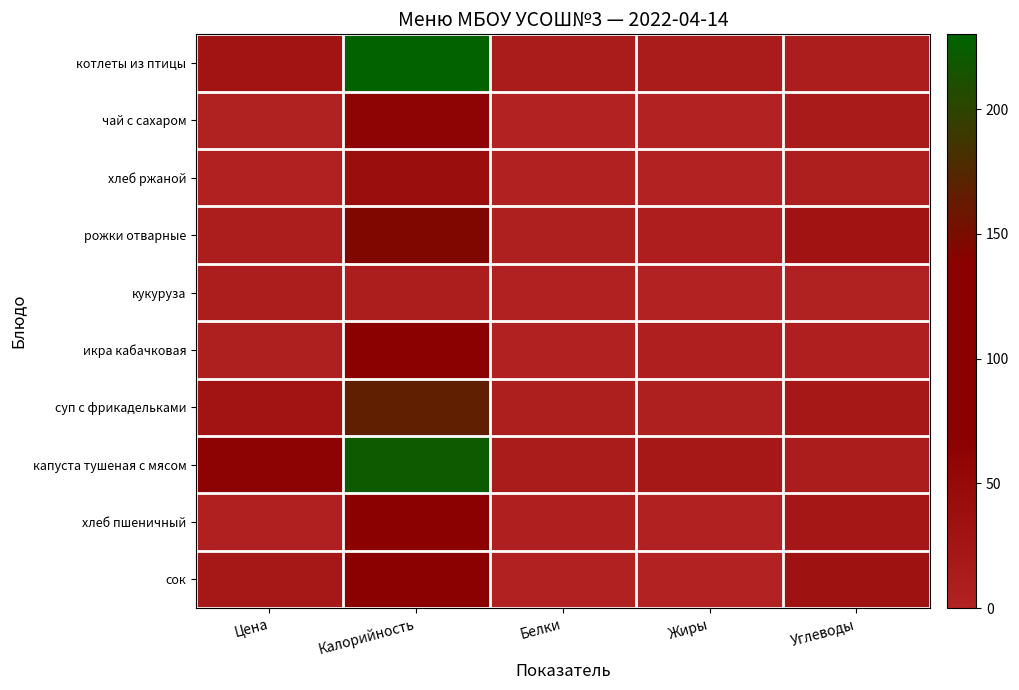

Is the value of котлеты из птицы at Белки greater than the value of капуста тушеная с мясом at Калорийность?

No